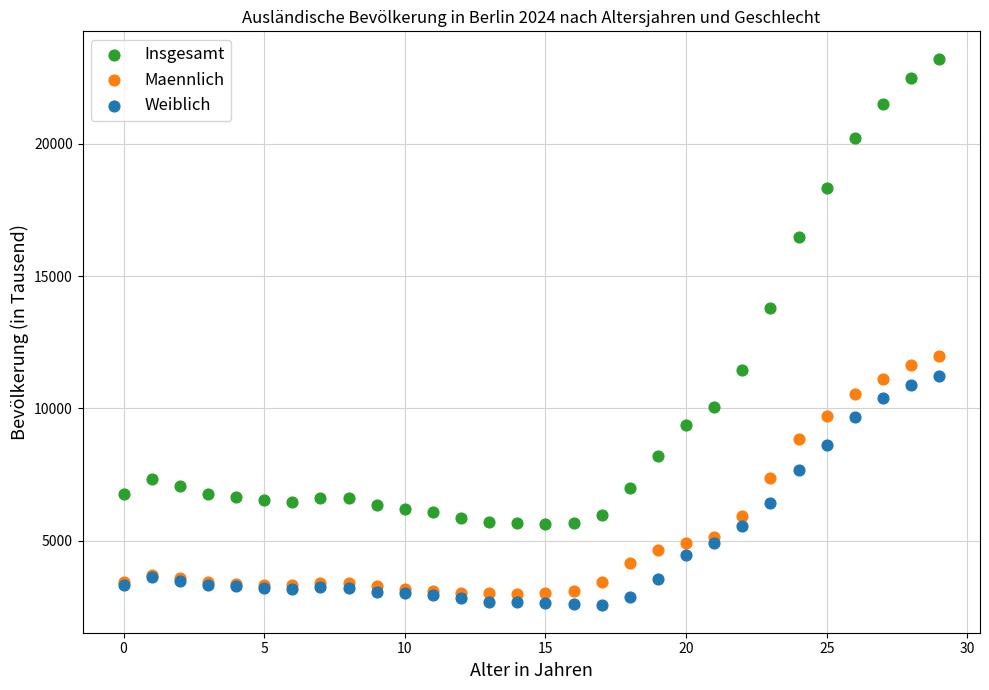

What are all the series names shown in the legend?

Insgesamt, Maennlich, Weiblich